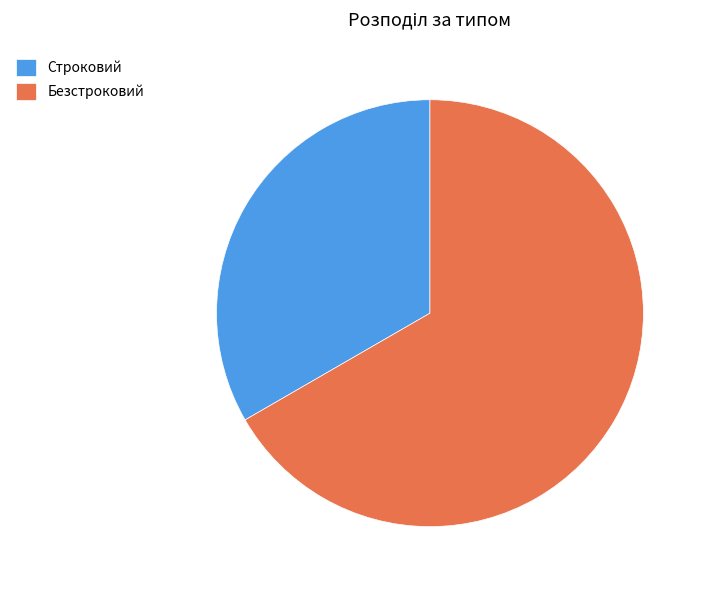

Do Безстроковий and Строковий together represent more than half of the pie?

Yes